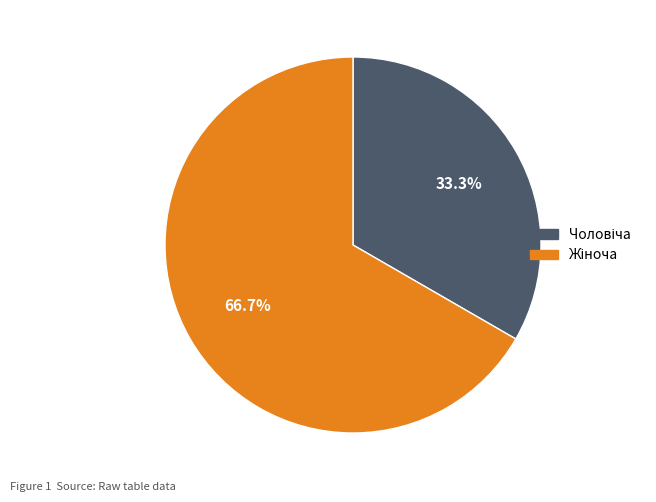

How many slices are in this pie chart?

2